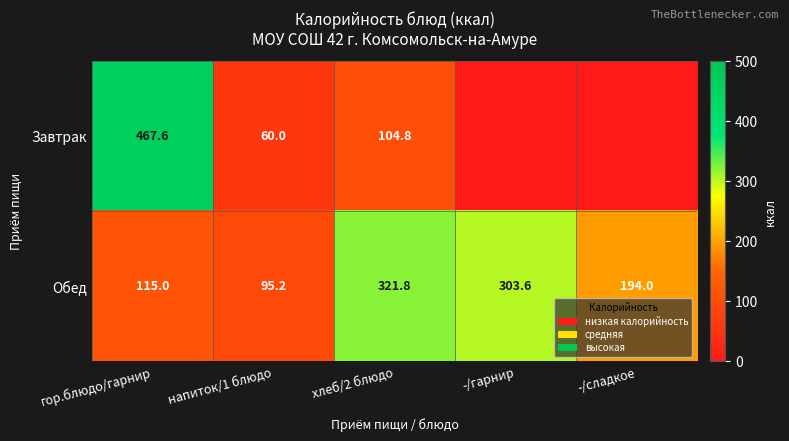

What is the total value across all series at напиток/1 блюдо?

155.2